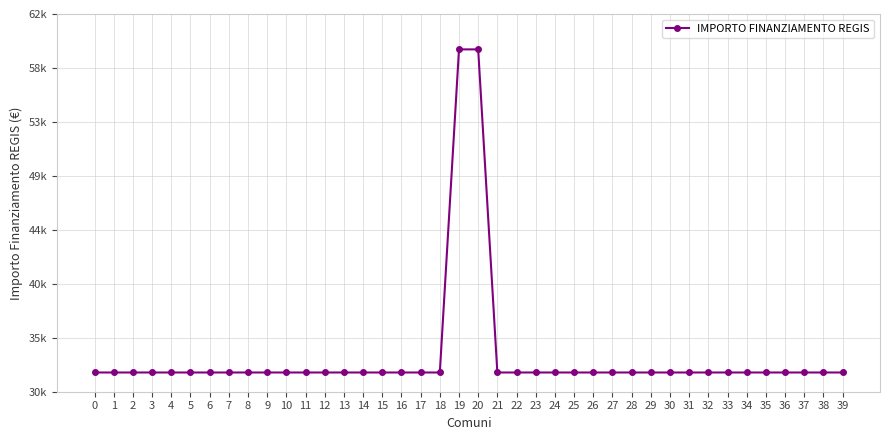

How many data points are above 32589?

2